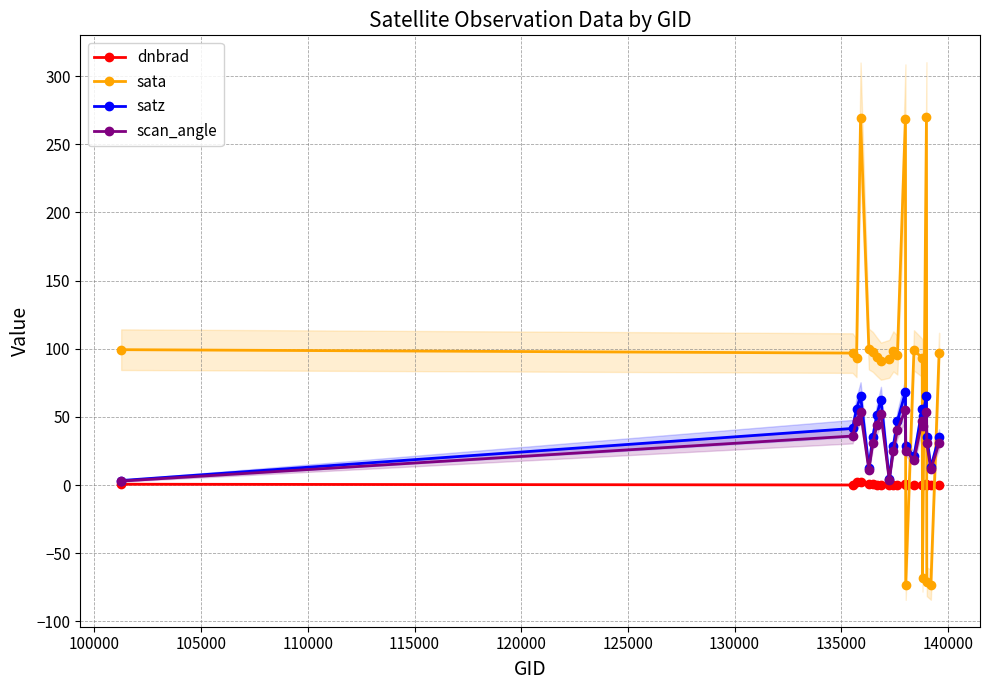

Which series ends up on top after the final intersection of sata and dnbrad?

sata